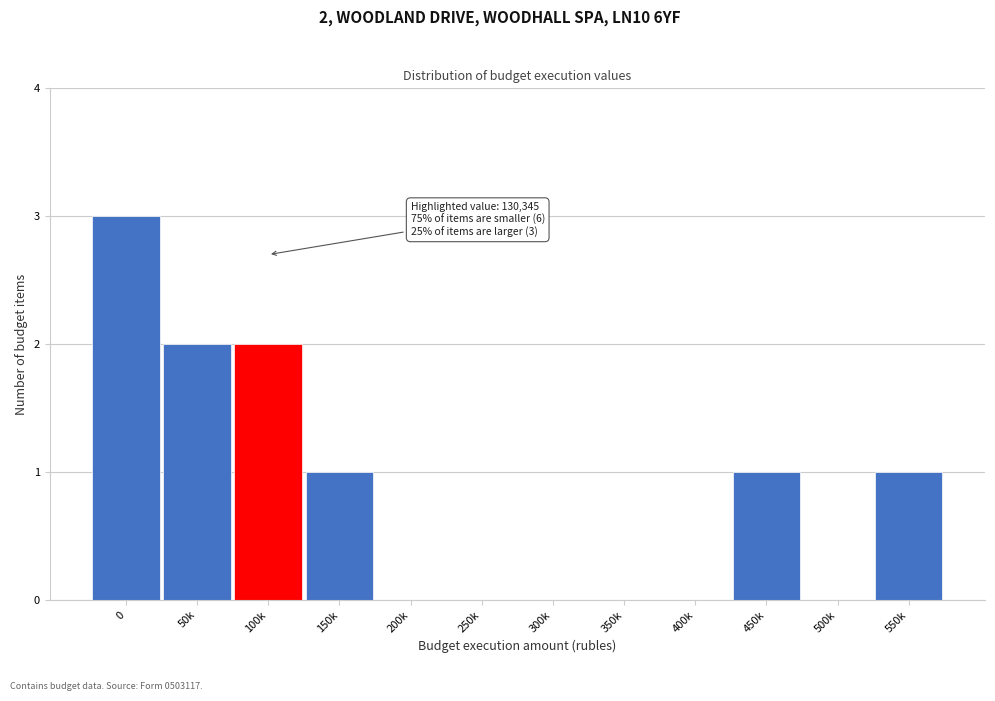

Reading left to right, what are all the values shown in this chart?

0=3	50k=2	100k=2	150k=1	200k=0	250k=0	300k=0	350k=0	400k=0	450k=1	500k=0	550k=1